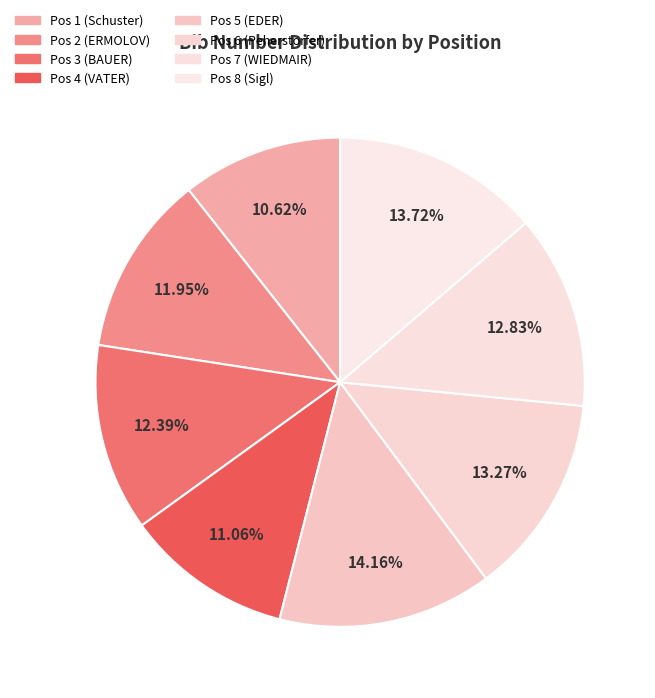

True or false: Pos 2 (ERMOLOV) accounts for 12% of the total.

True